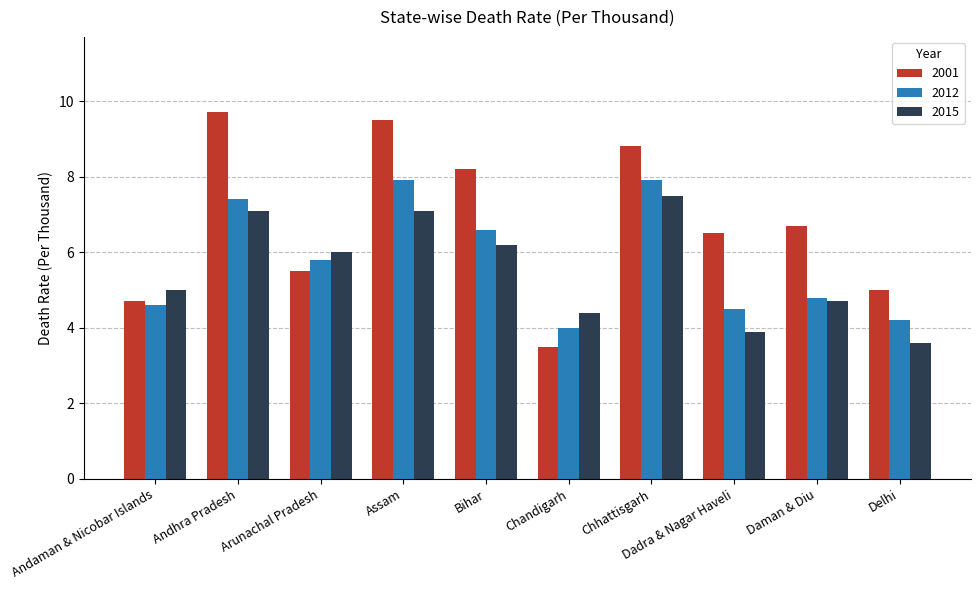

What is the smallest value displayed?

3.5